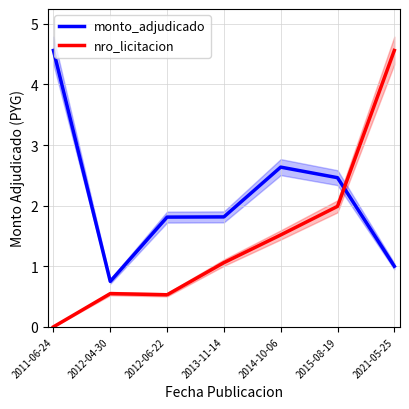

What is the sum of all nro_licitacion values?

10.2